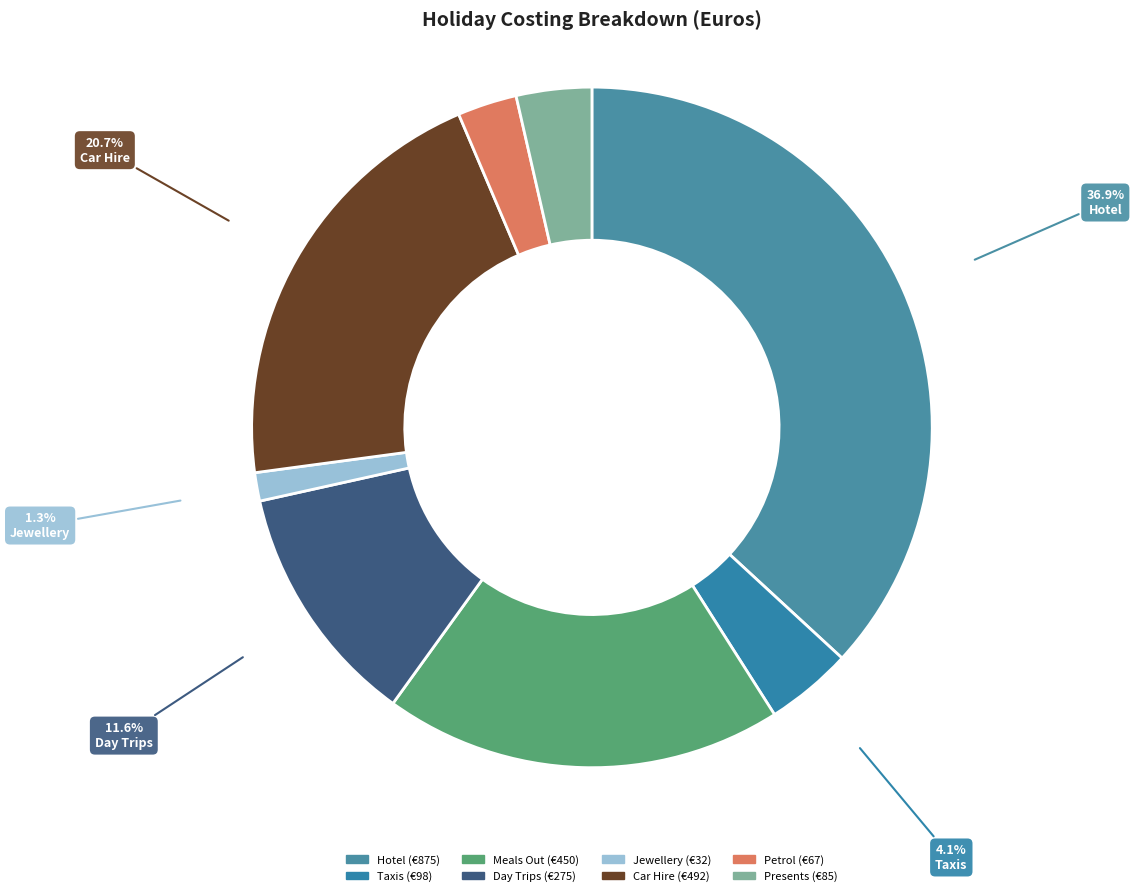

To the nearest percent, what is the combined percentage of Taxis and Car Hire?

25%